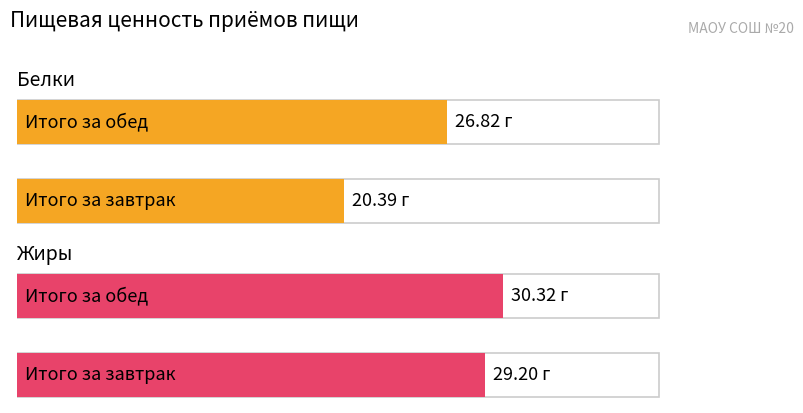

At which label does Белки reach its peak?

Итого за обед